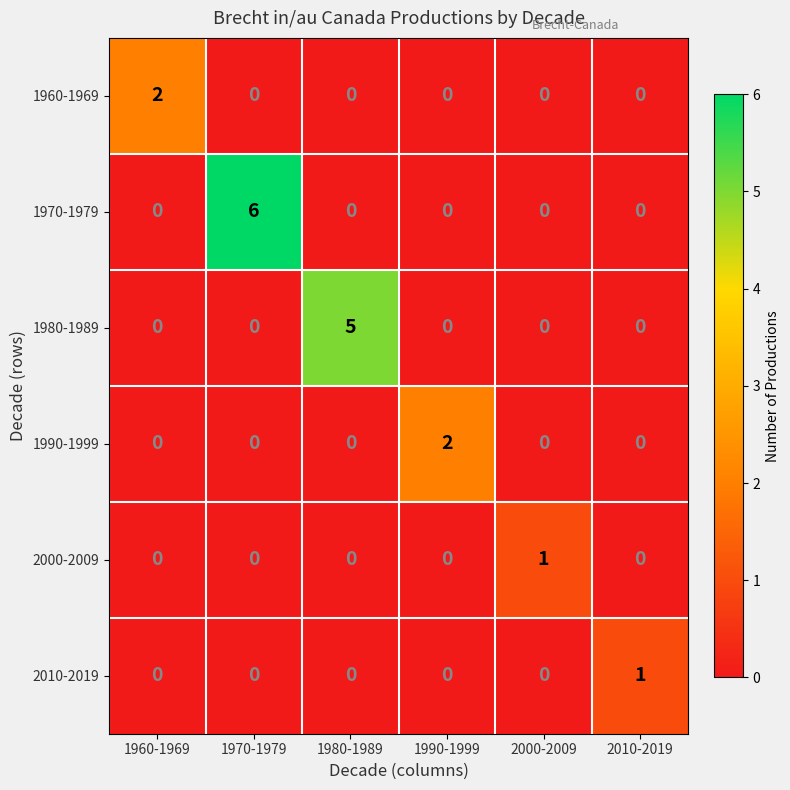

At which category does the chart reach its peak across all series?

1970-1979